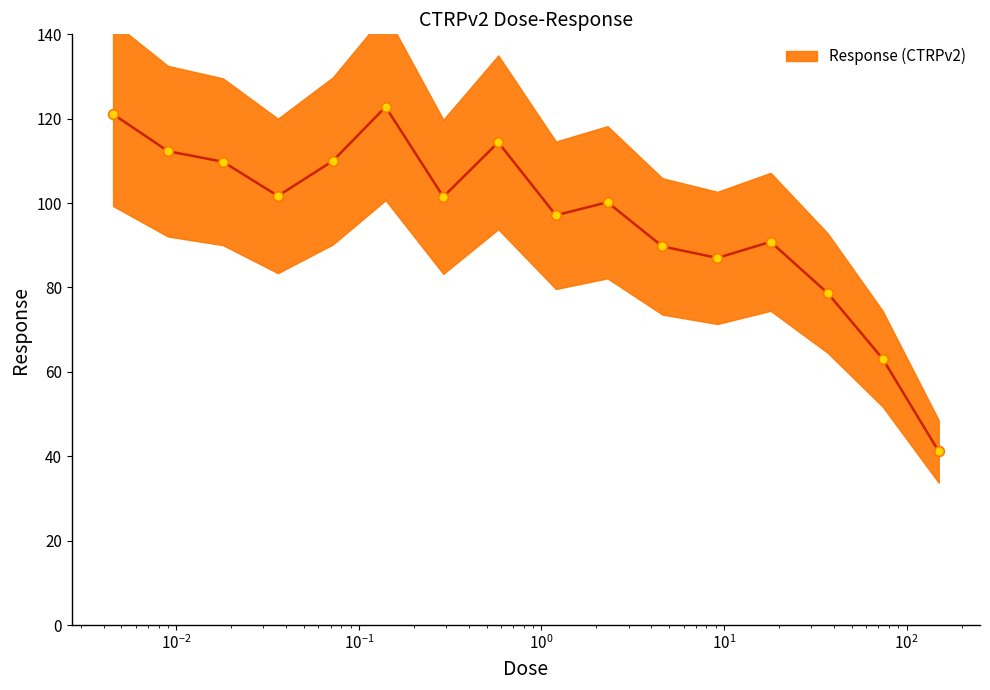

How many data points does each series have?

16